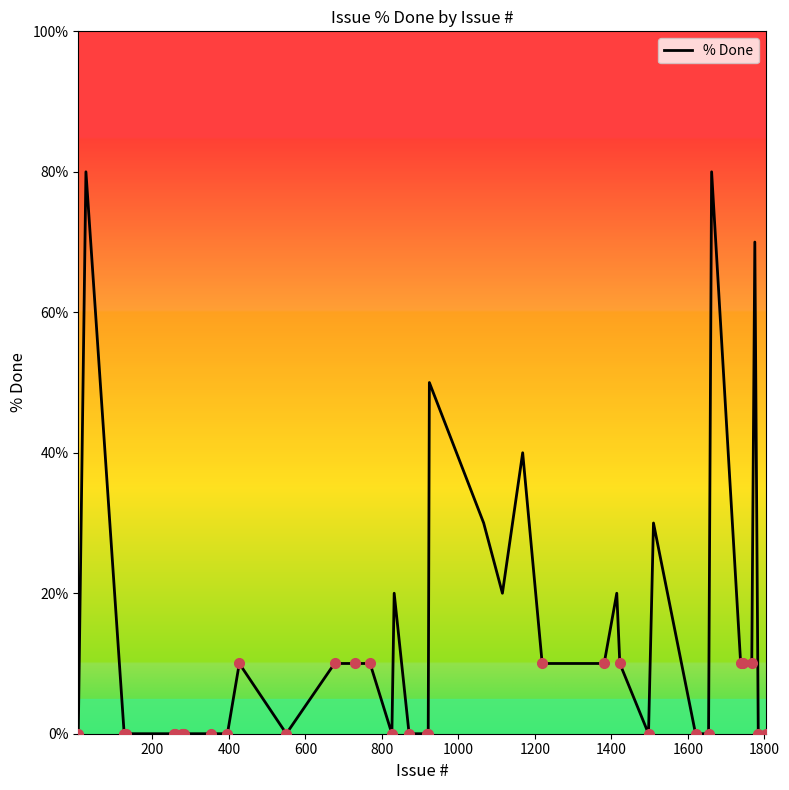

How many lines are shown in the chart?

1